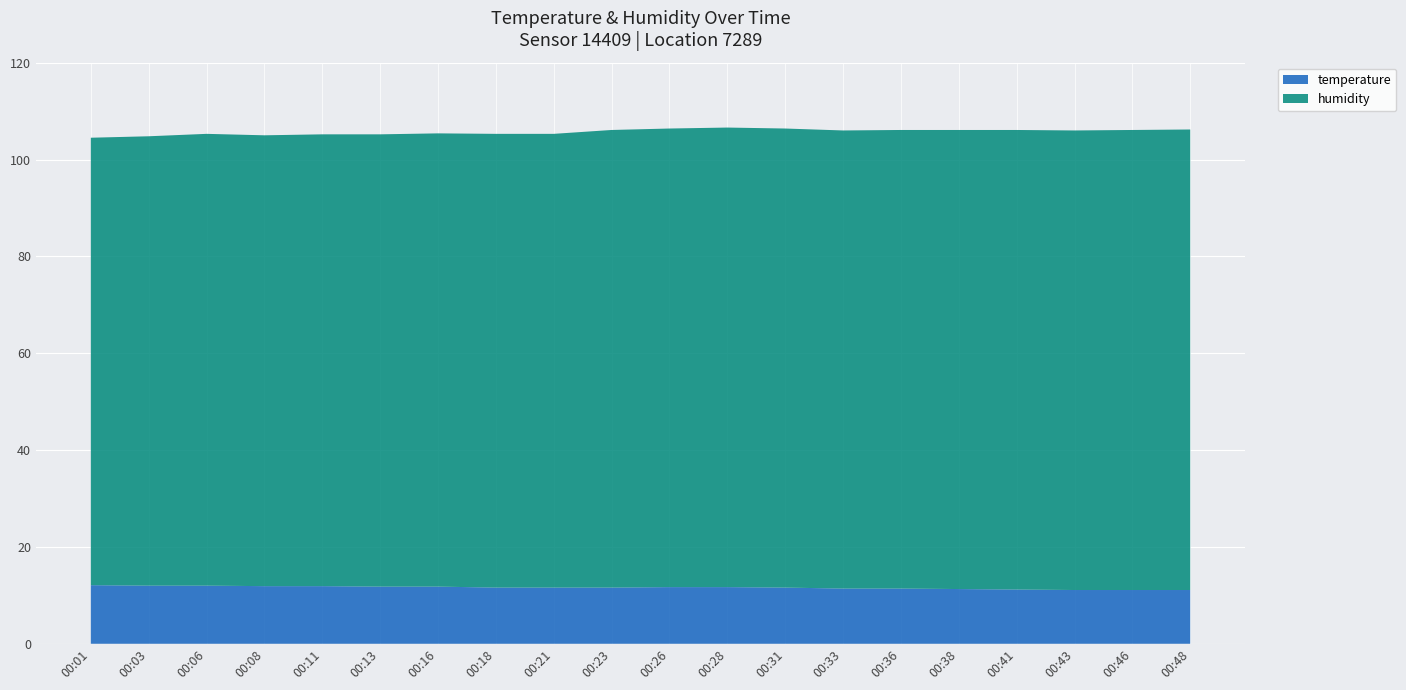

Reading left to right, what are all the values shown in this chart?

temperature: 00:01=12.1	00:03=12.0	00:06=12.0	00:08=11.9	00:11=11.9	00:13=11.8	00:16=11.8	00:18=11.6	00:21=11.6	00:23=11.6	00:26=11.7	00:28=11.7	00:31=11.6	00:33=11.4	00:36=11.4	00:38=11.3	00:41=11.2	00:43=11.1	00:46=11.1	00:48=11.1
humidity: 00:01=92.4	00:03=92.8	00:06=93.3	00:08=93.1	00:11=93.3	00:13=93.4	00:16=93.6	00:18=93.7	00:21=93.7	00:23=94.5	00:26=94.7	00:28=94.9	00:31=94.8	00:33=94.6	00:36=94.7	00:38=94.8	00:41=94.9	00:43=94.9	00:46=95.0	00:48=95.1